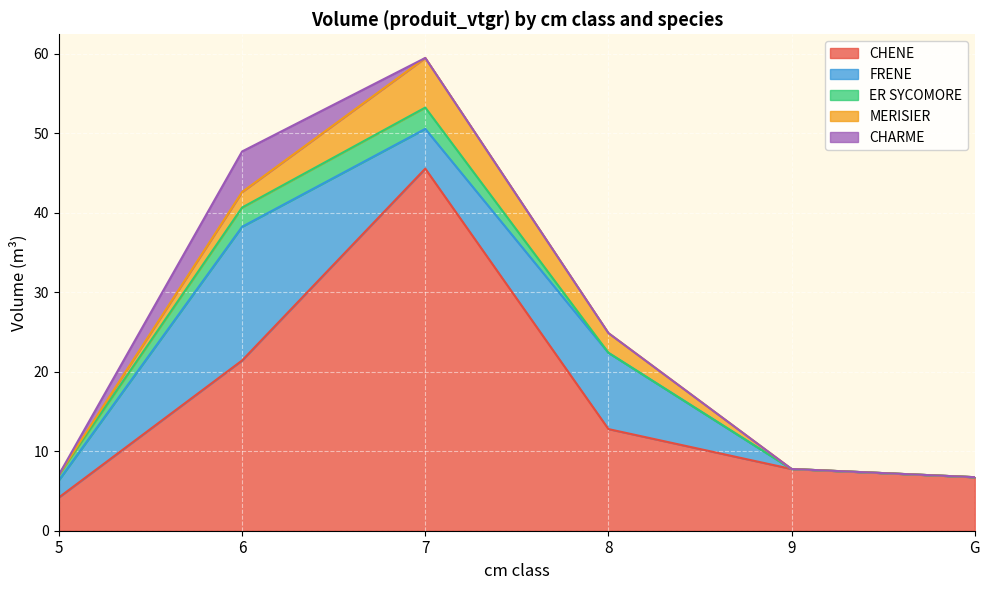

True or false: CHENE and MERISIER intersect in this chart.

False